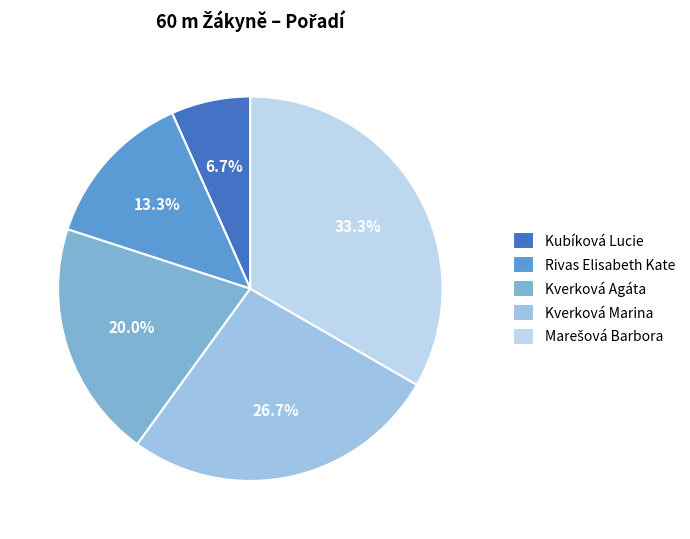

Which slice is the largest?

Marešová Barbora